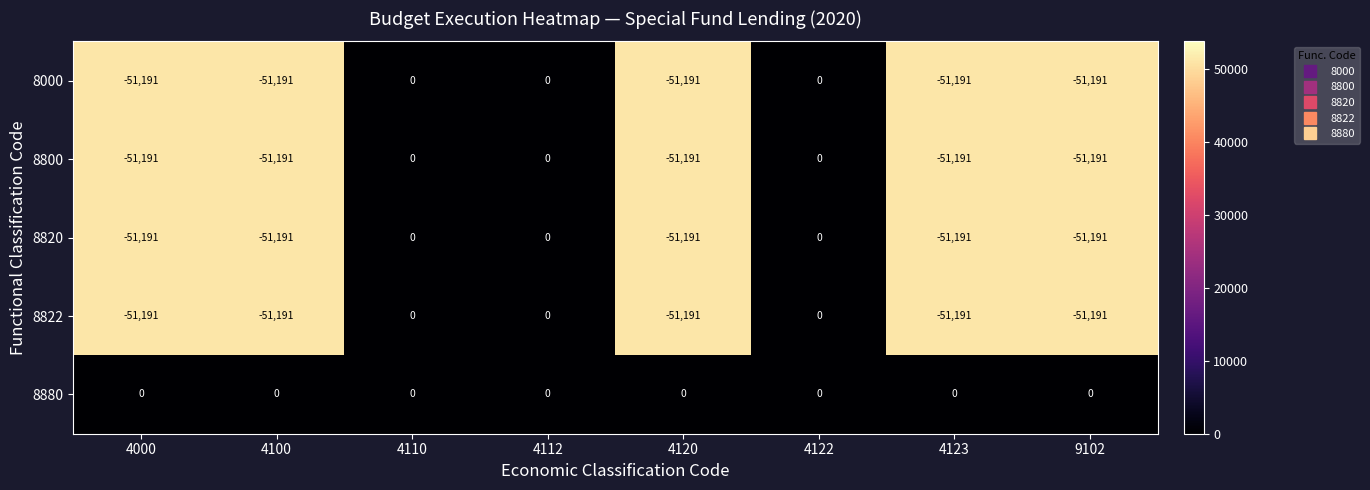

What is the difference between the highest and lowest values at 4100?

51191